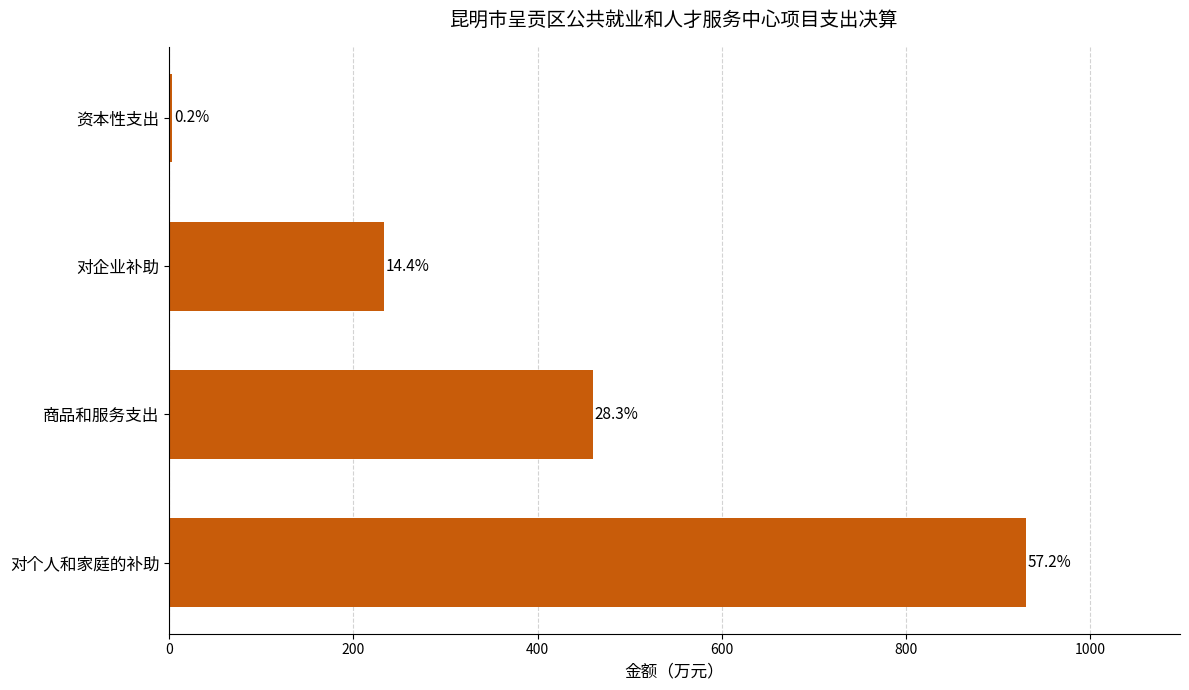

What is the sum of all values?

1627.0